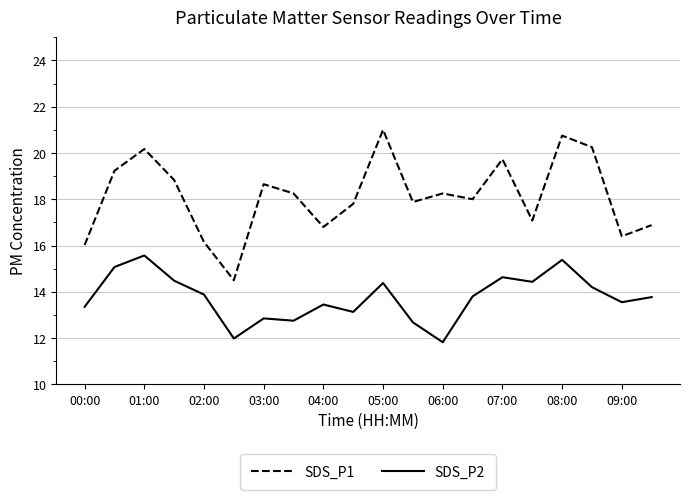

True or false: SDS_P2 and SDS_P1 intersect in this chart.

False